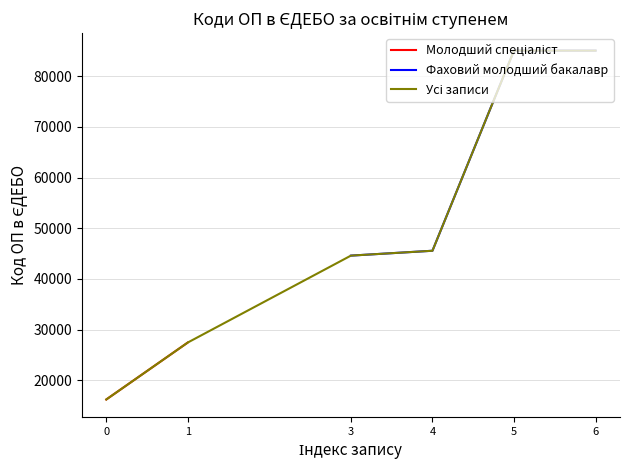

What is the maximum value for Фаховий молодший бакалавр?

85071